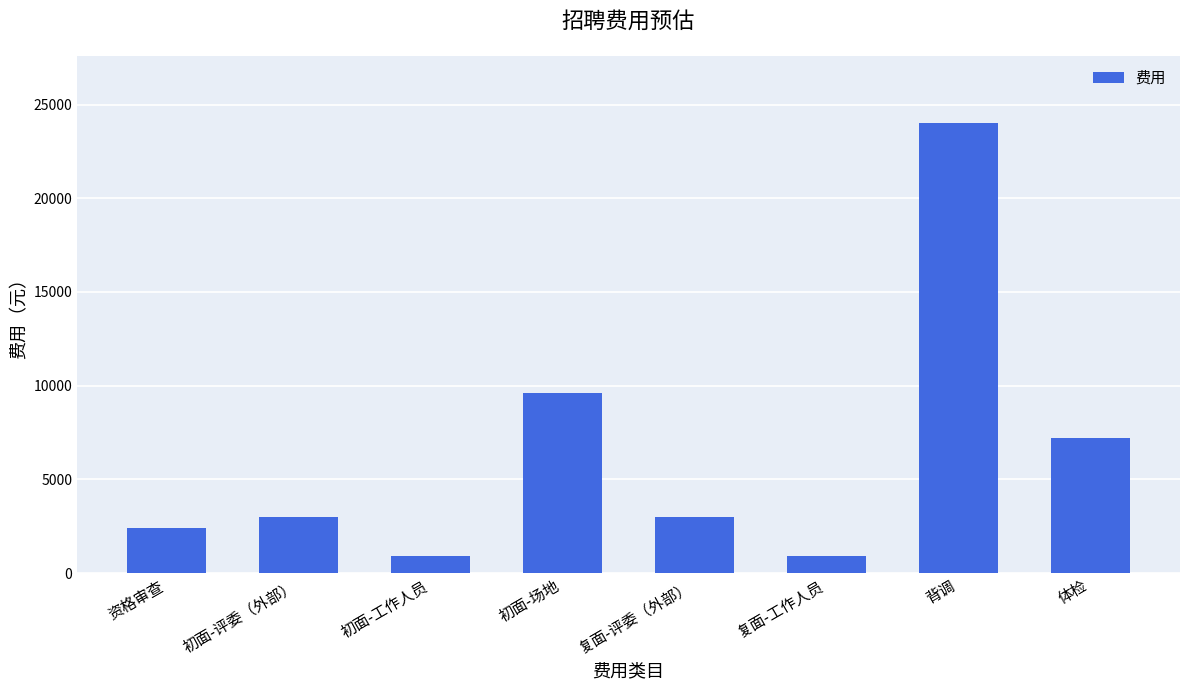

Between 复面-工作人员 and 体检, which is larger?

体检